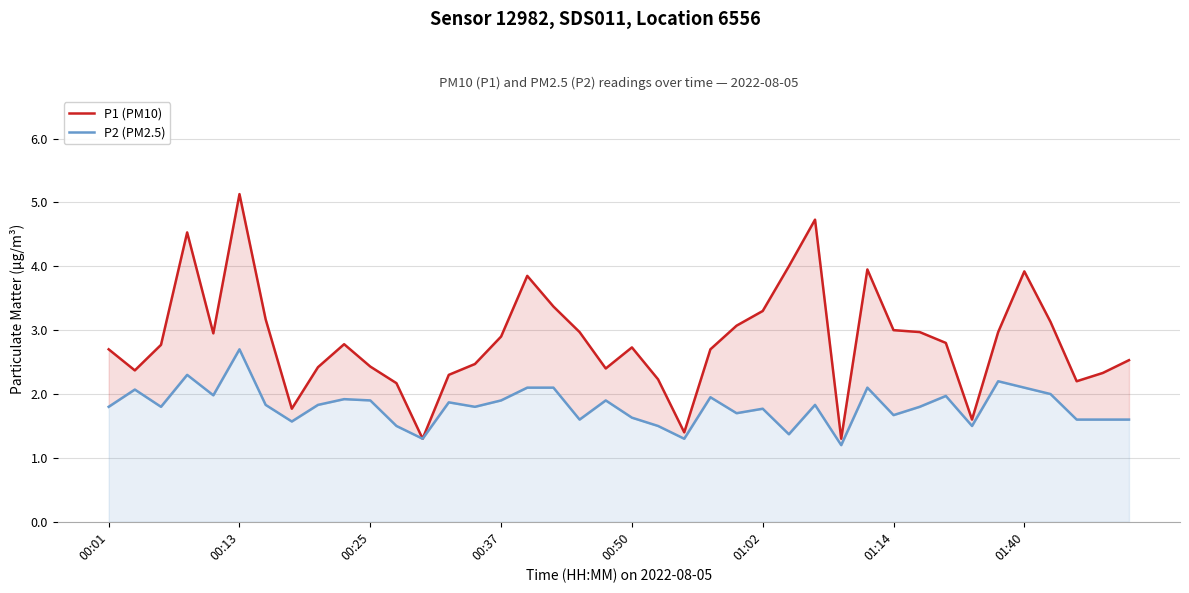

Rank the series at 28 from highest to lowest value.

P1 (PM10), P2 (PM2.5)